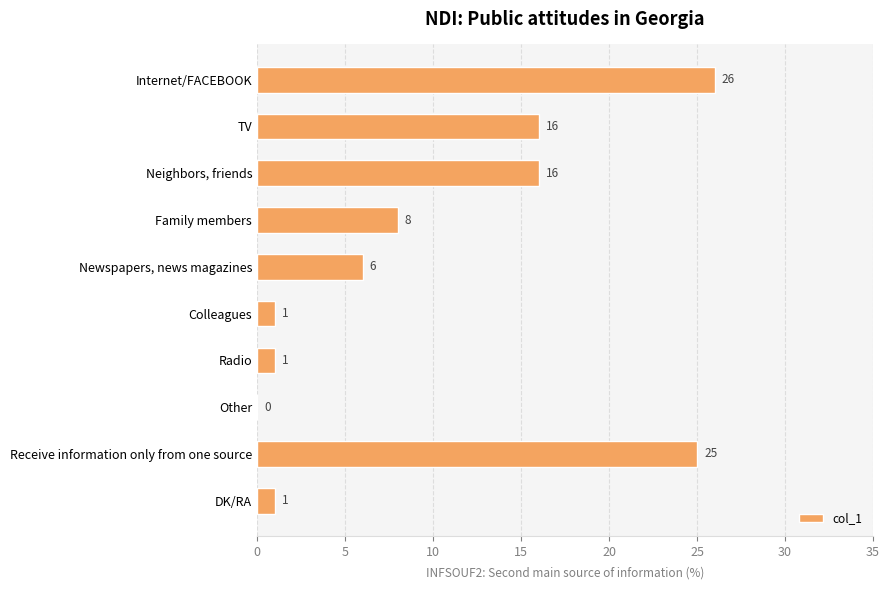

Which category has the highest value across all series?

Internet/FACEBOOK